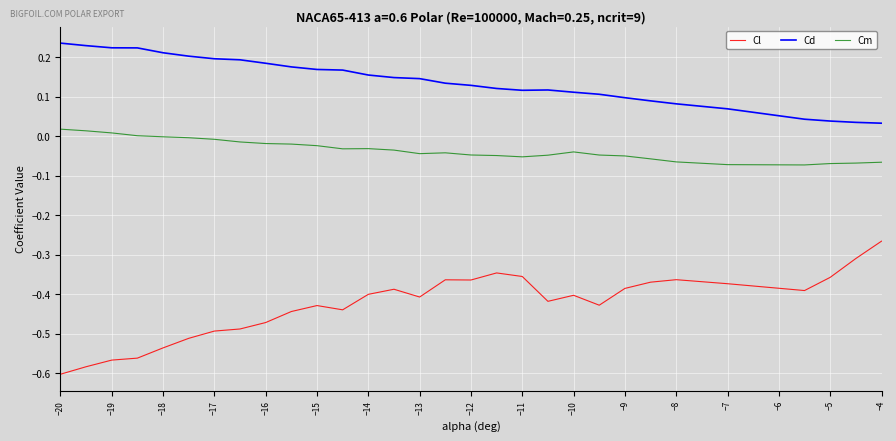

Rank the series by their average value, from lowest to highest.

Cl, Cm, Cd